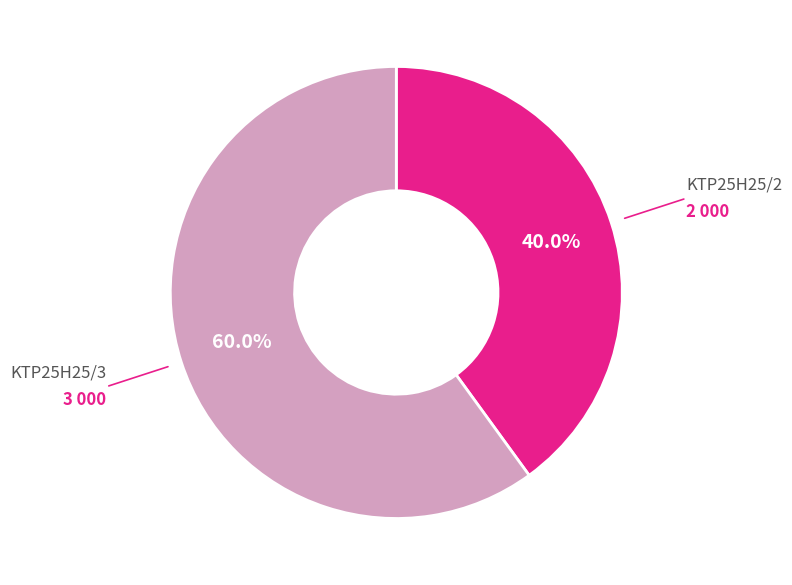

Is there a majority slice in this chart?

Yes